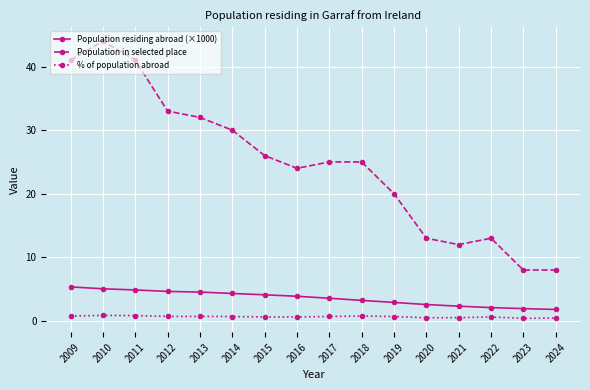

At how many categories does at least one series exceed 28?

6